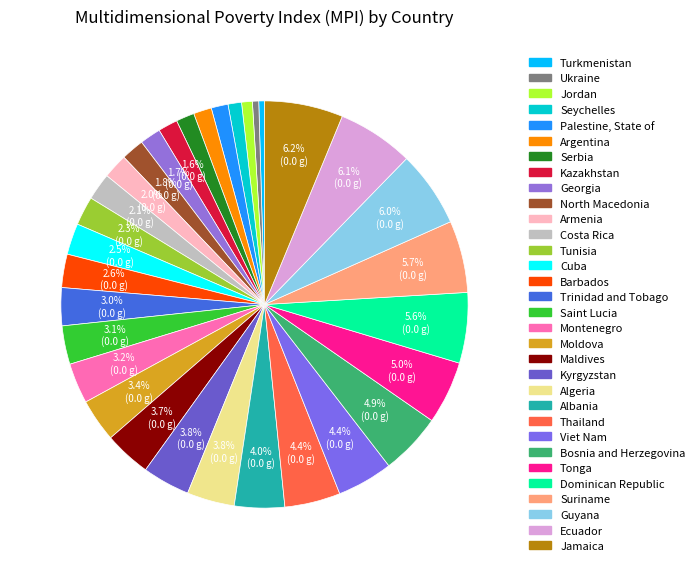

Which slice is the smallest?

Turkmenistan